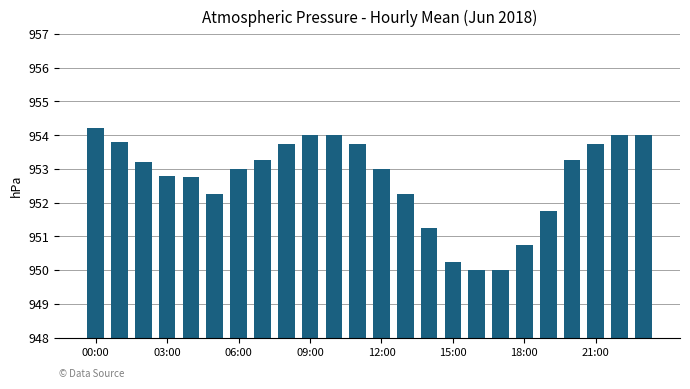

What is the difference between the second highest and second lowest values?

4.0